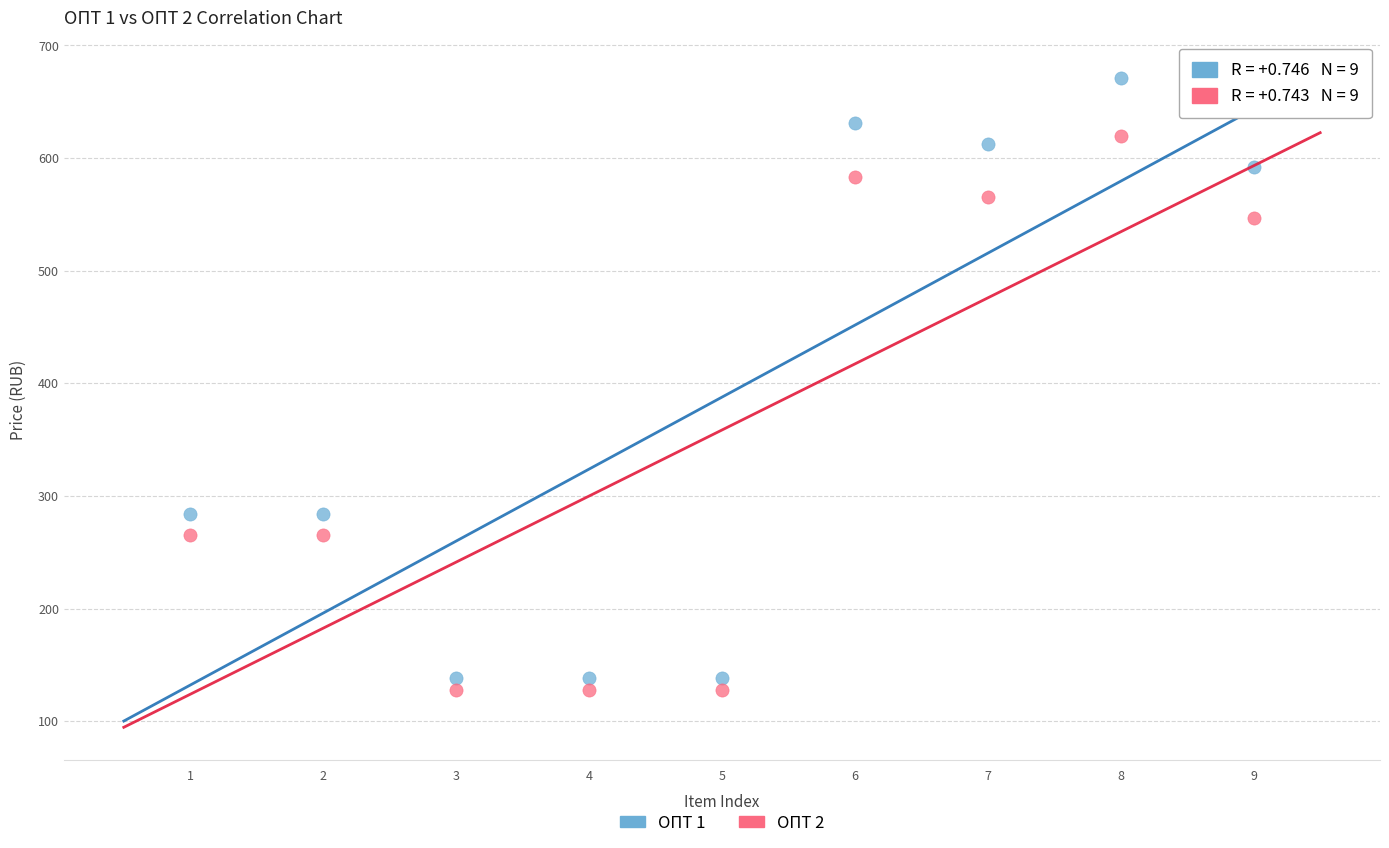

What are all the series names shown in the legend?

ОПТ 1, ОПТ 2